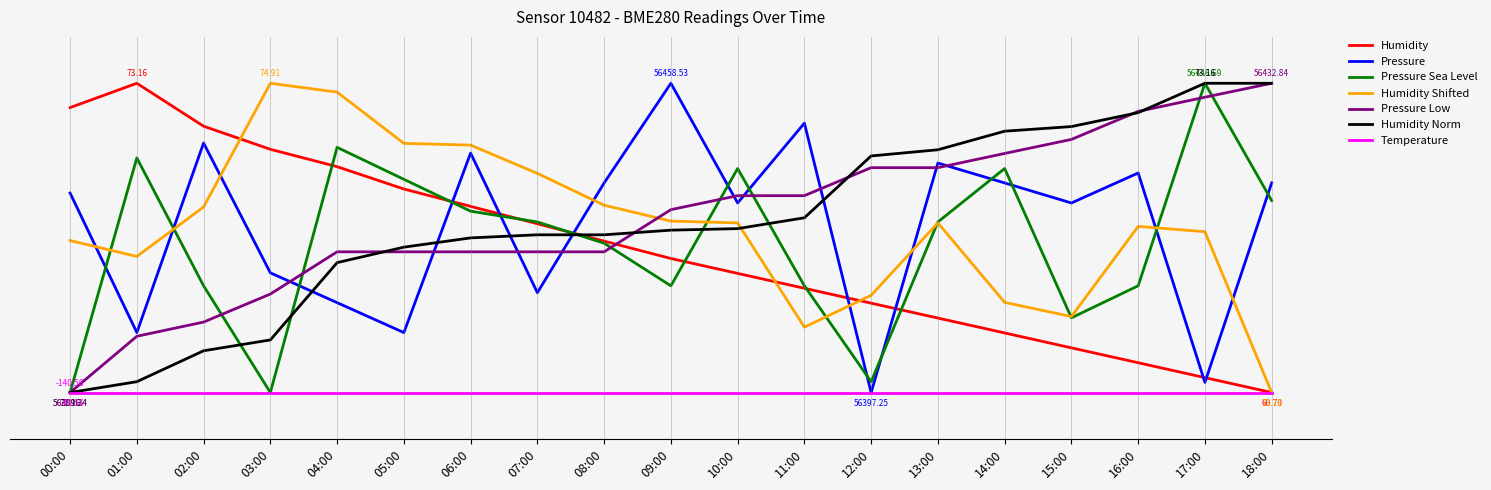

Does the chart have visible grid lines?

No